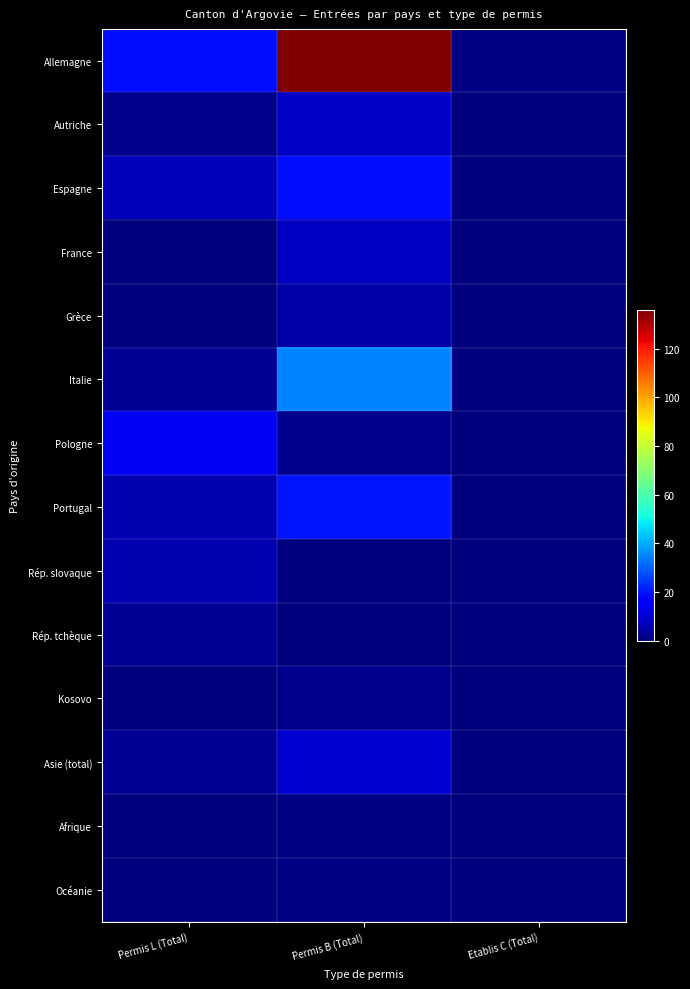

Which category has the lowest value across all series?

Etablis C (Total)